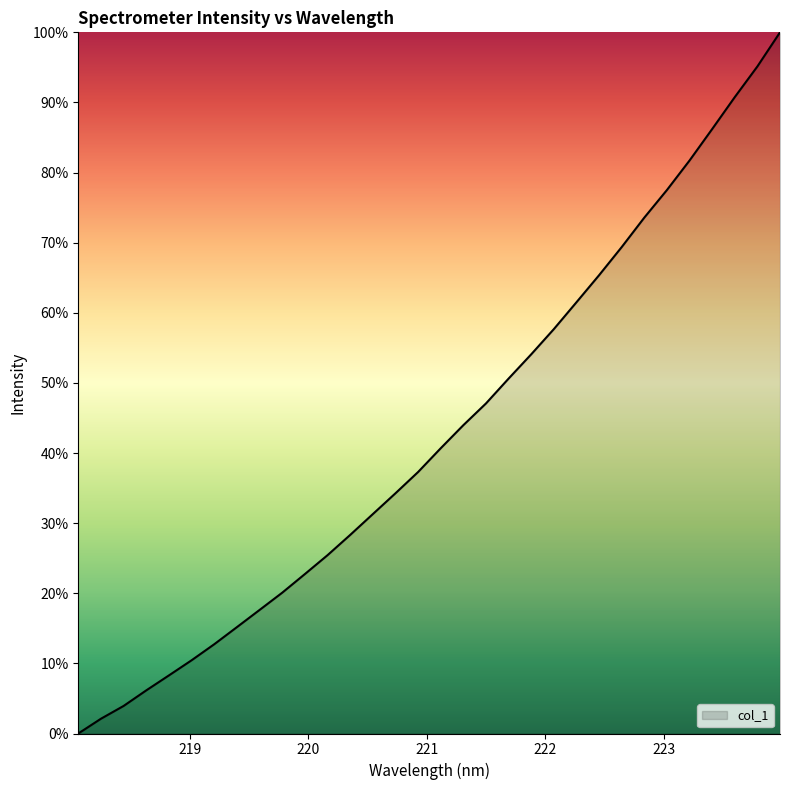

What is the greatest value displayed?

100.0